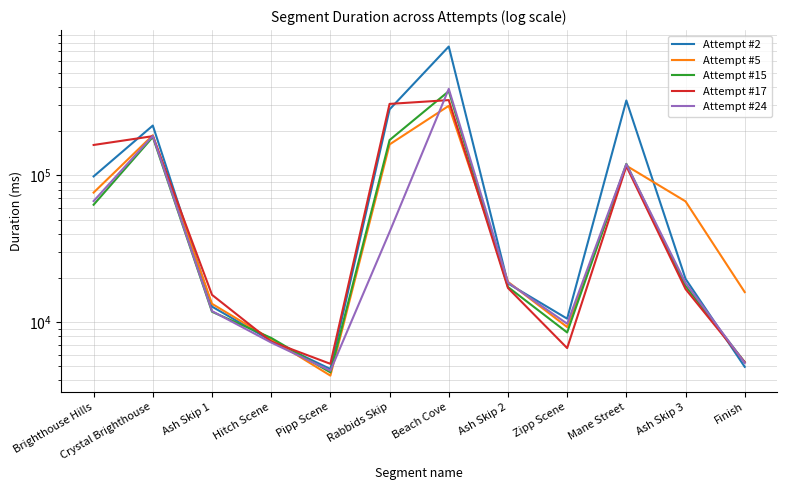

What is the label of the 5th point from the right?

Ash Skip 2